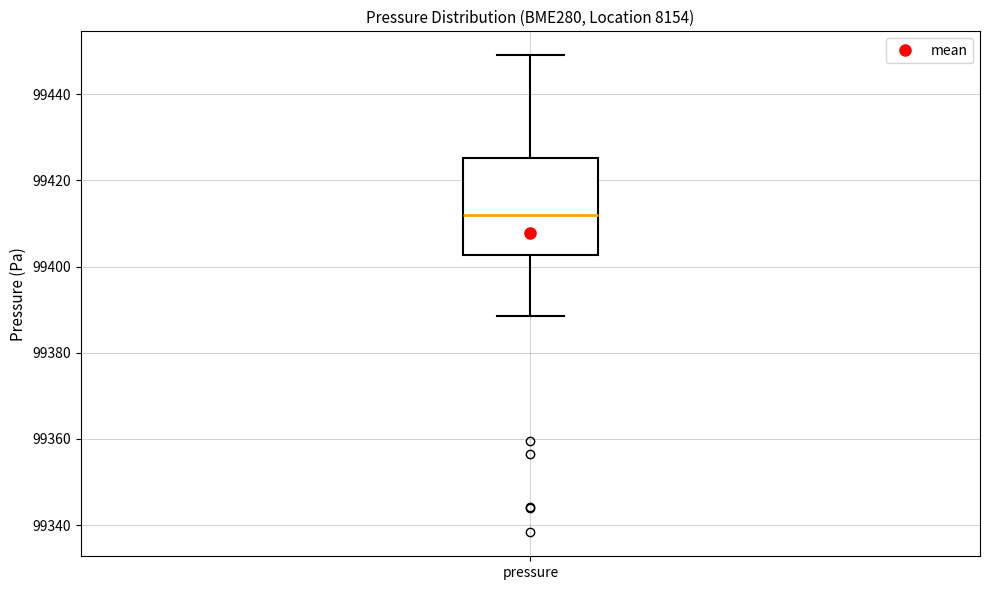

Read this box plot against the y-axis: the position of the median line, the range covered by the box, and the ends of both whiskers. The values are not printed on the chart, so give them approximately, as read against the axis.

median 99412, box 99402 to 99426, whiskers 99388 to 99450